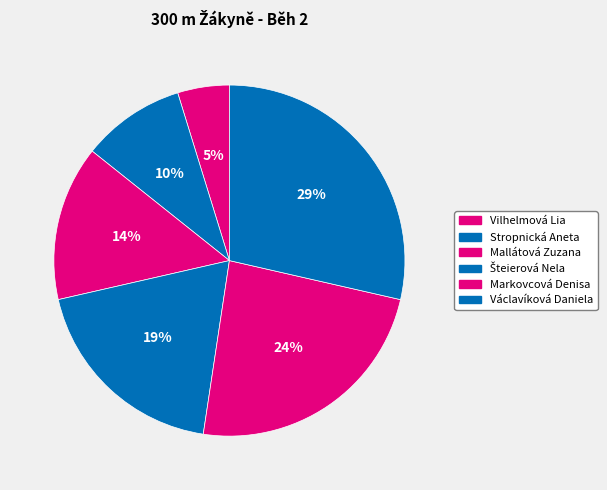

How many slices are in this pie chart?

6